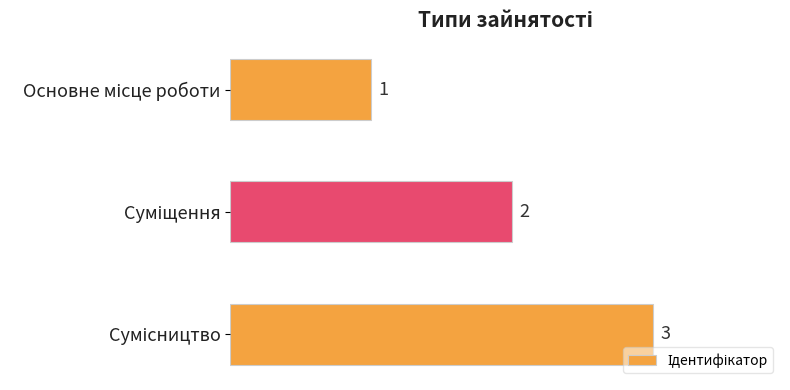

What is the maximum value shown in the chart?

3